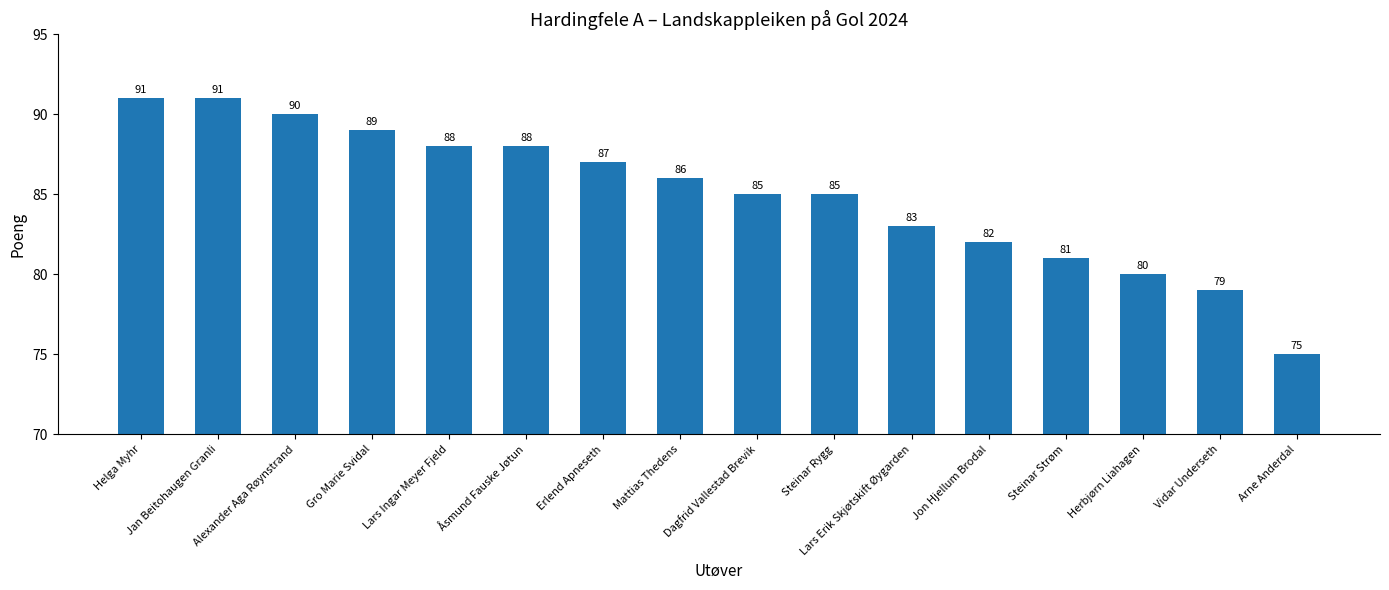

What is the minimum value shown in the chart?

75